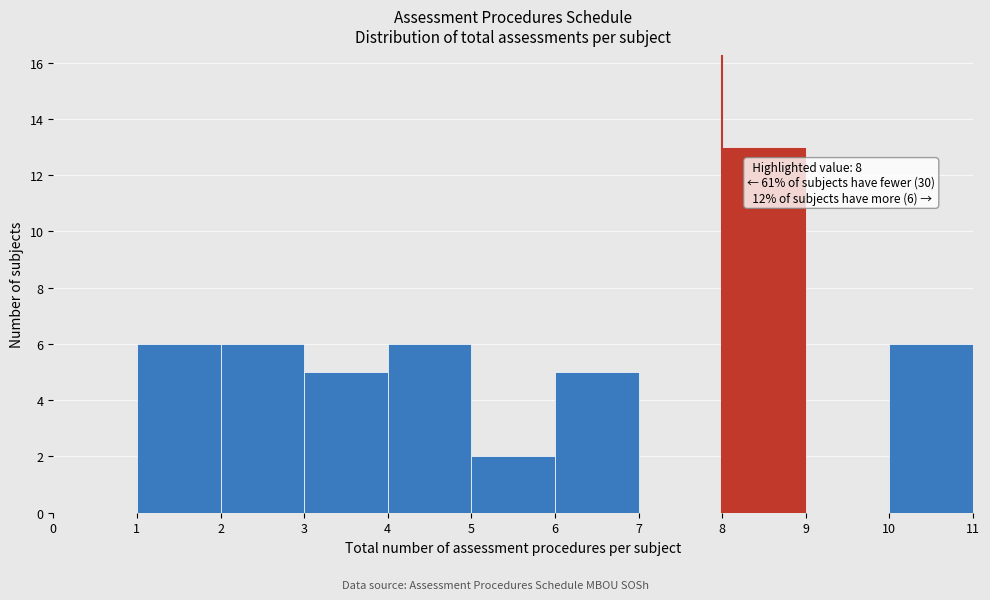

Over which range of the x-axis is the bar tallest?

8 to 9